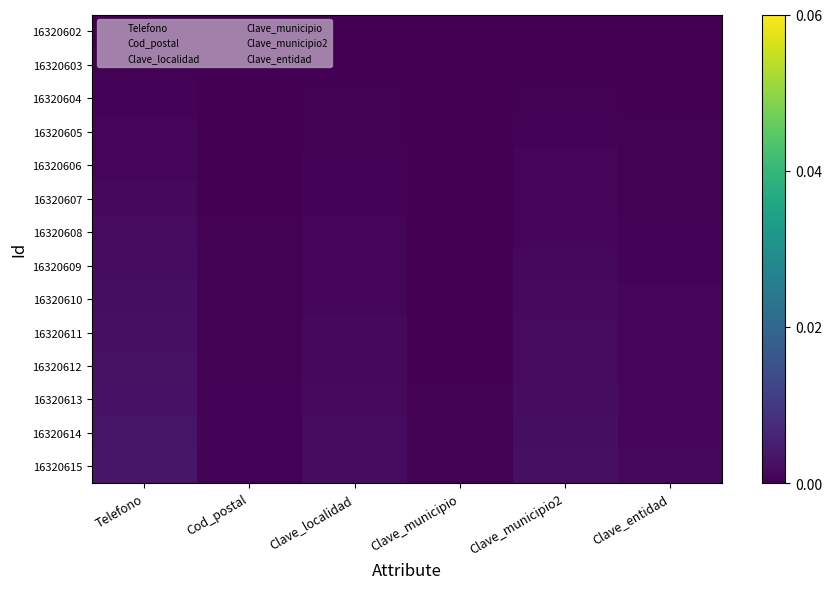

Which has a higher value, Clave_localidad or Clave_municipio?

Clave_localidad